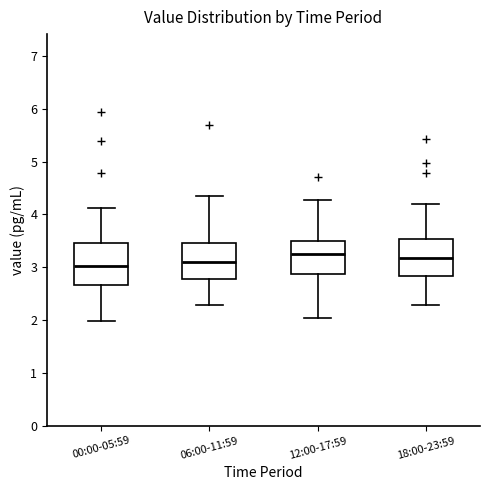

Where is the lower edge of the box for 00:00-05:59 on the y-axis? The values are not printed on the chart, so give them approximately, as read against the axis.

2.7